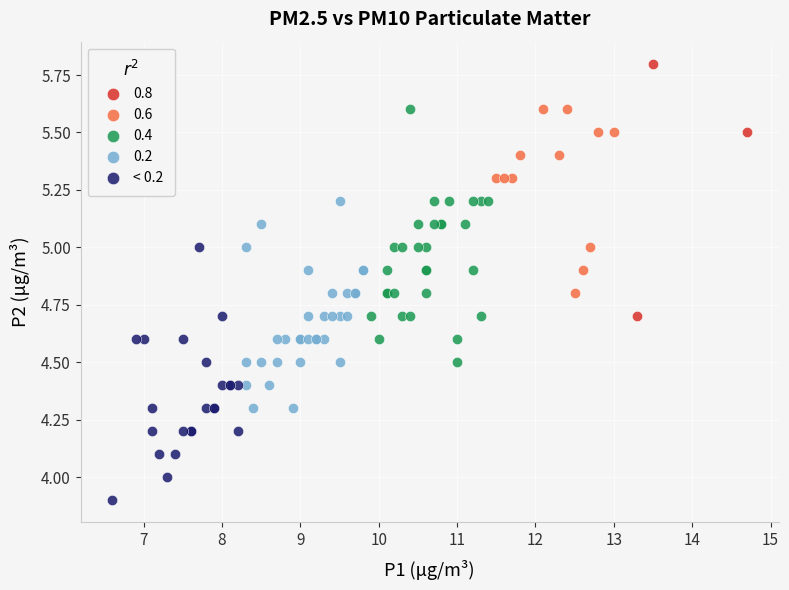

Which series contains the lowest Y value?

< 0.2